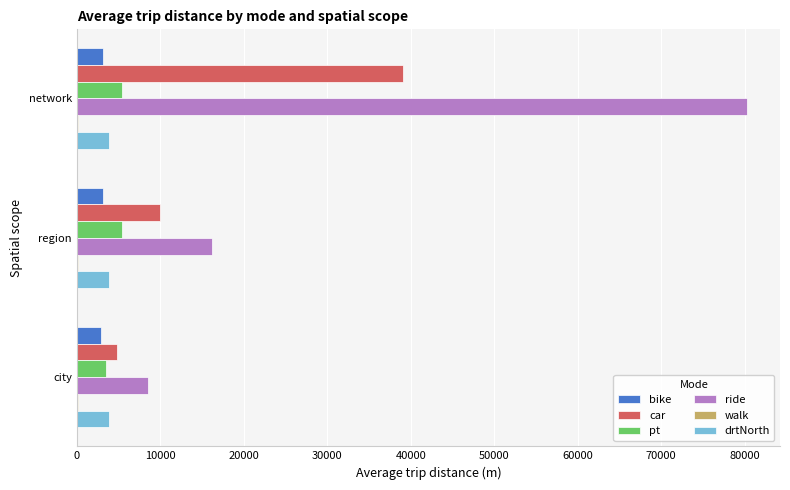

The bike series shows 2873.6 at city. True or false?

True